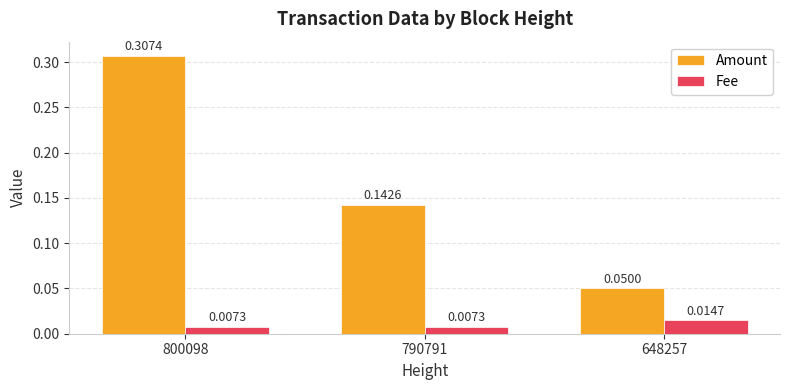

Which series changed the most between 800098 and 790791?

Amount